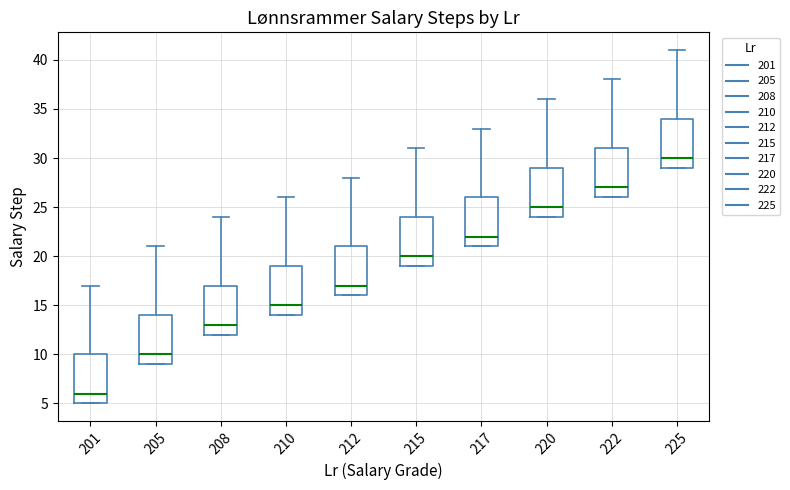

Which box's median line is the highest?

225